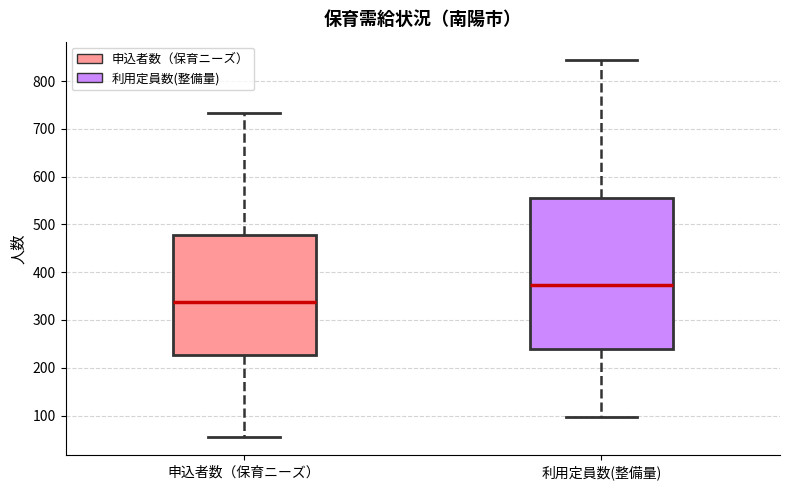

Reading left to right, transcribe this box plot: for each box, give where its median line is, the range the box spans, and where its two whiskers end, as read against the y-axis. The values are not printed on the chart, so give them approximately, as read against the axis.

申込者数（保育ニーズ）: median 340, box 230 to 480, whiskers 60 to 730
利用定員数(整備量): median 370, box 240 to 550, whiskers 100 to 840